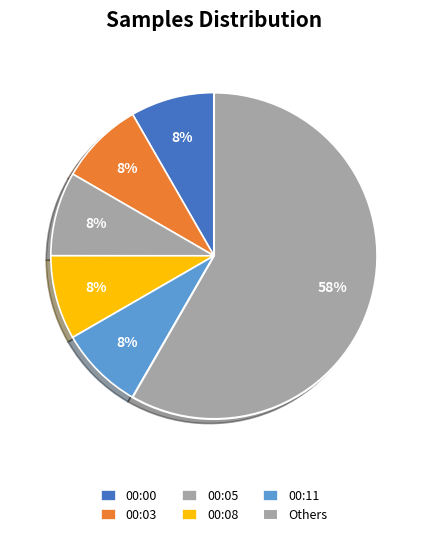

Does 00:08 represent more than half of the total?

No